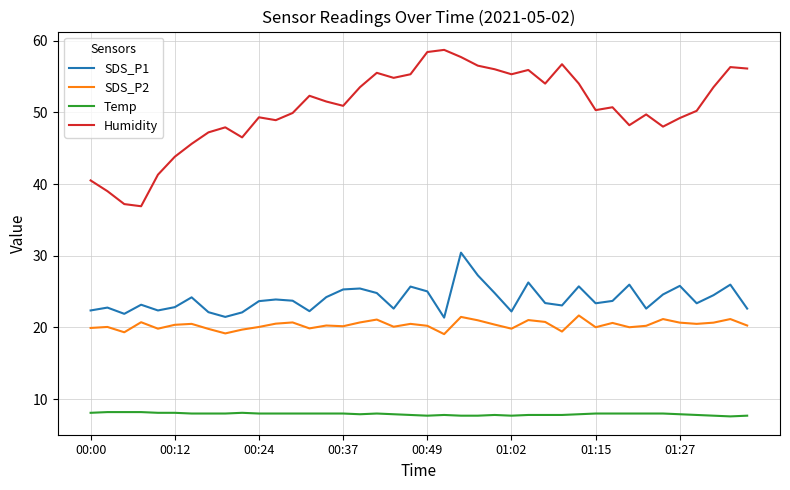

Does the chart have visible grid lines?

Yes